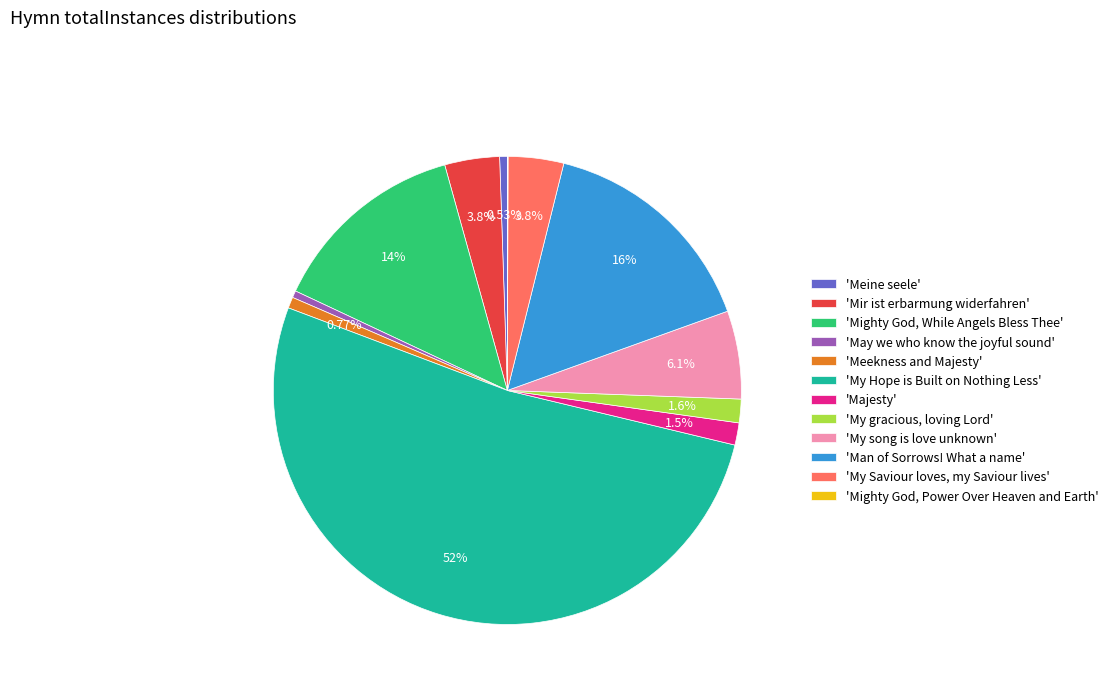

Approximately how many times larger is the value at 'My Hope is Built on Nothing Less' compared to 'Meekness and Majesty'?

67.8